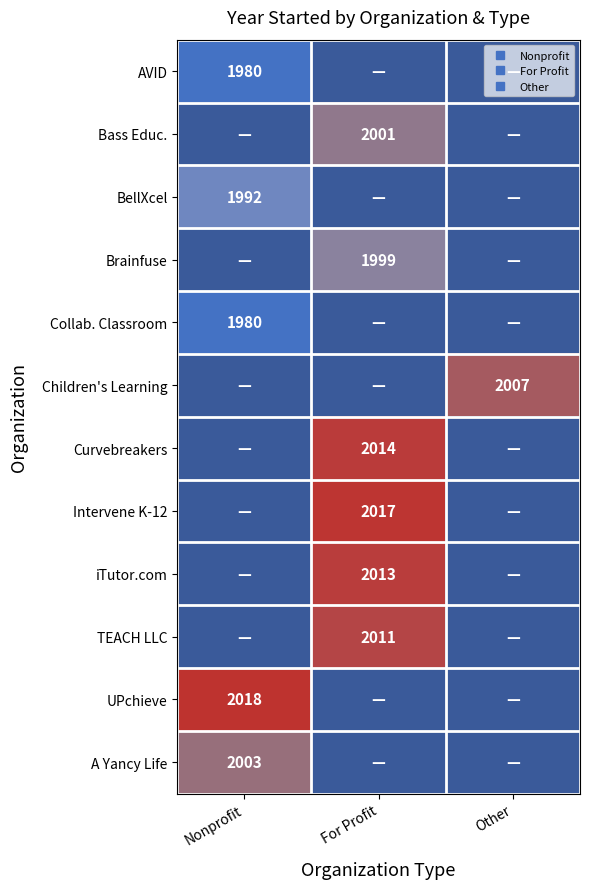

Which label corresponds to the largest value in the chart?

Nonprofit